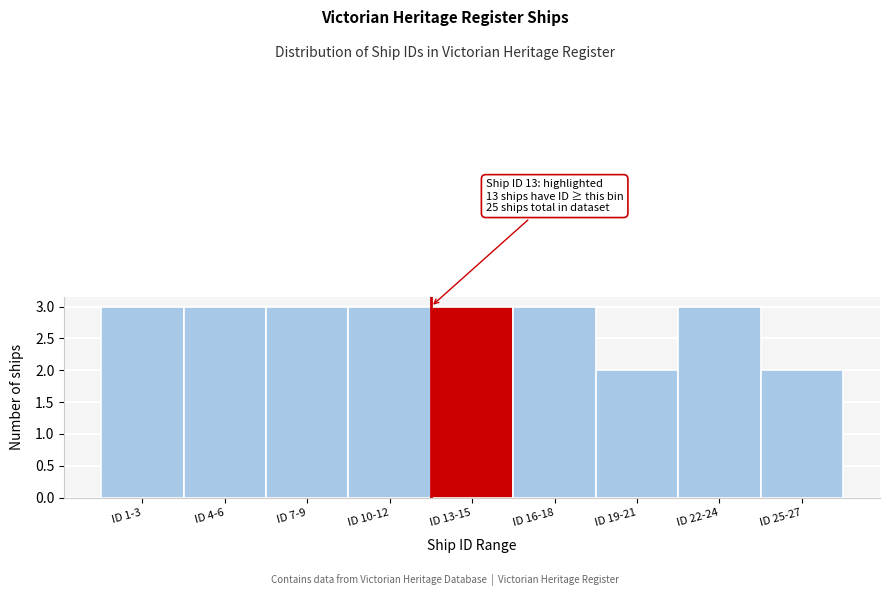

Reading left to right, extract all data points from this chart.

ID 1-3=3	ID 4-6=3	ID 7-9=3	ID 10-12=3	ID 13-15=3	ID 16-18=3	ID 19-21=2	ID 22-24=3	ID 25-27=2